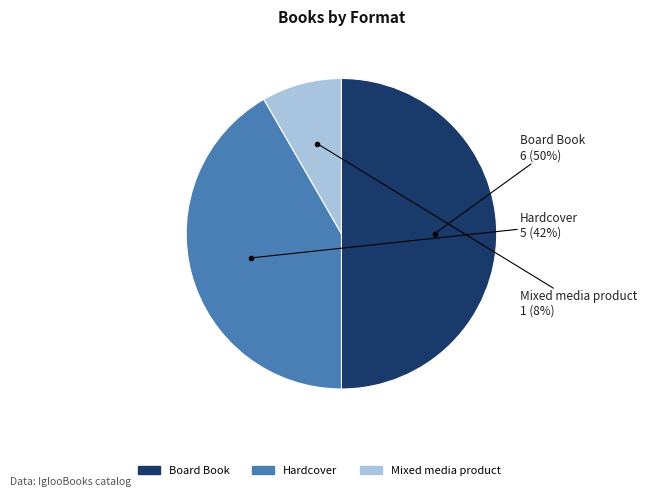

To the nearest percent, what is the average slice percentage?

33%